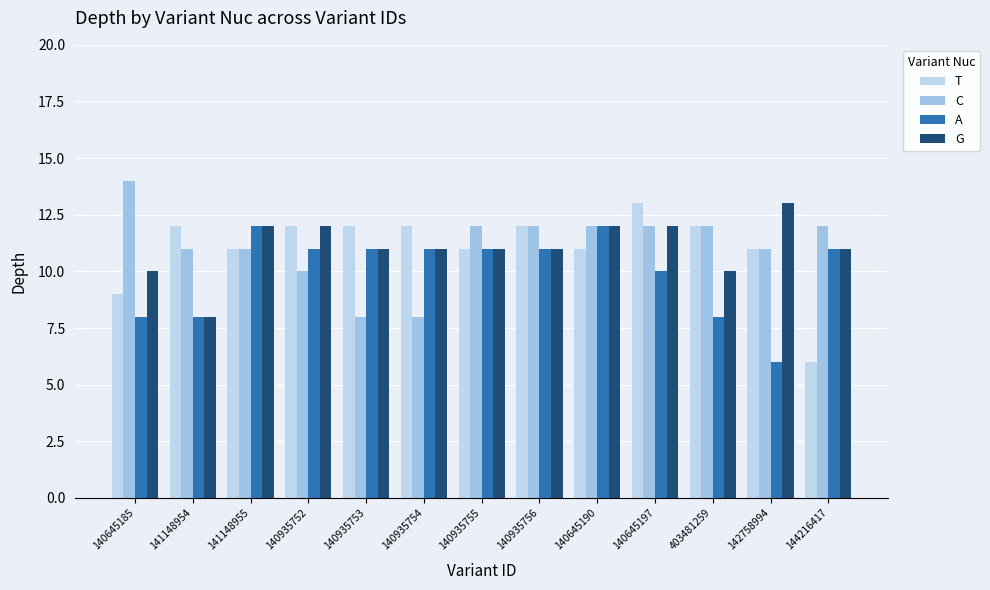

Where is C nearest to the value 11?

141148954